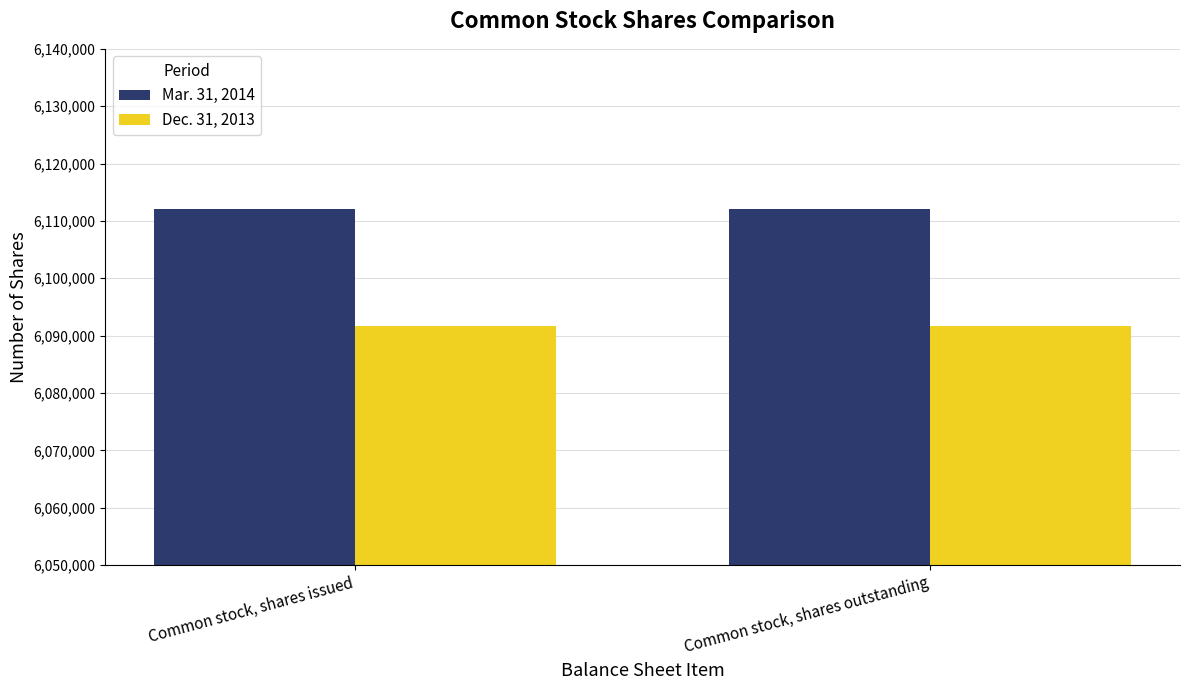

List the series in order of their overall mean, highest first.

Mar. 31, 2014, Dec. 31, 2013